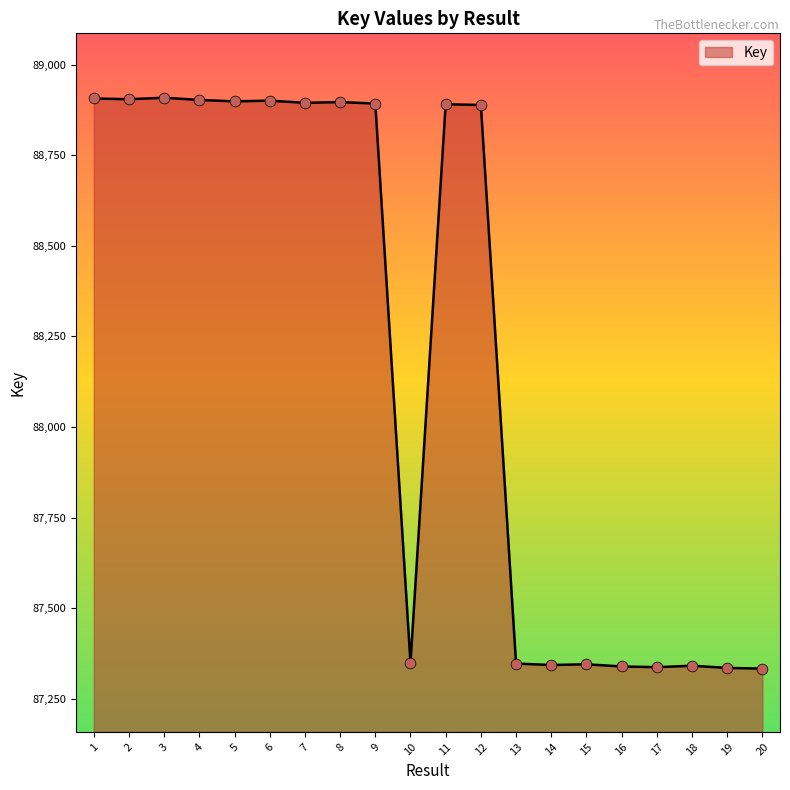

Approximately how many times larger is the value at 4 compared to 14?

1.0